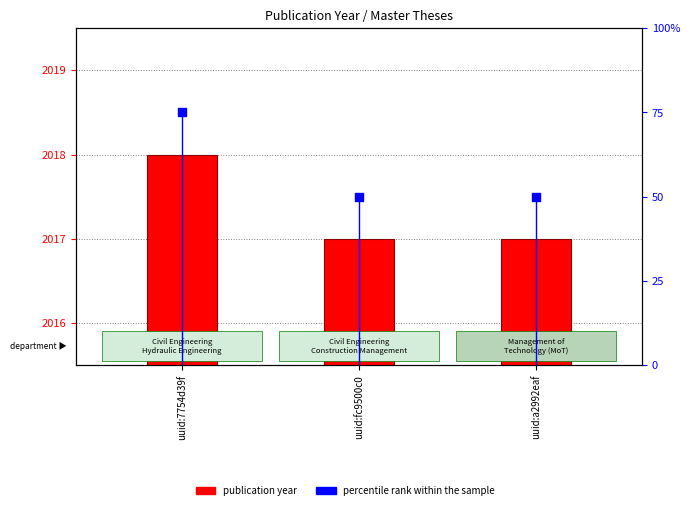

Which series reaches the maximum Y coordinate?

publication year